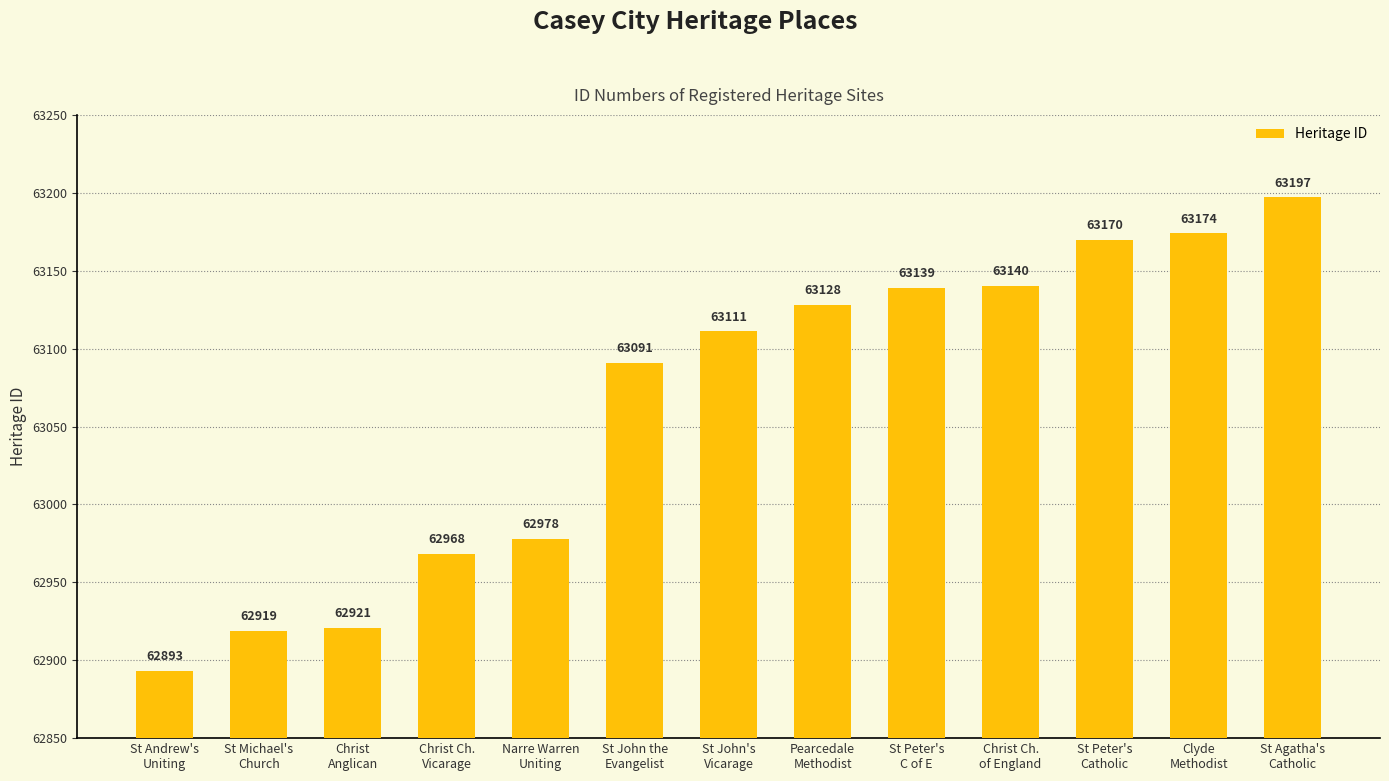

What is the greatest value displayed?

63197